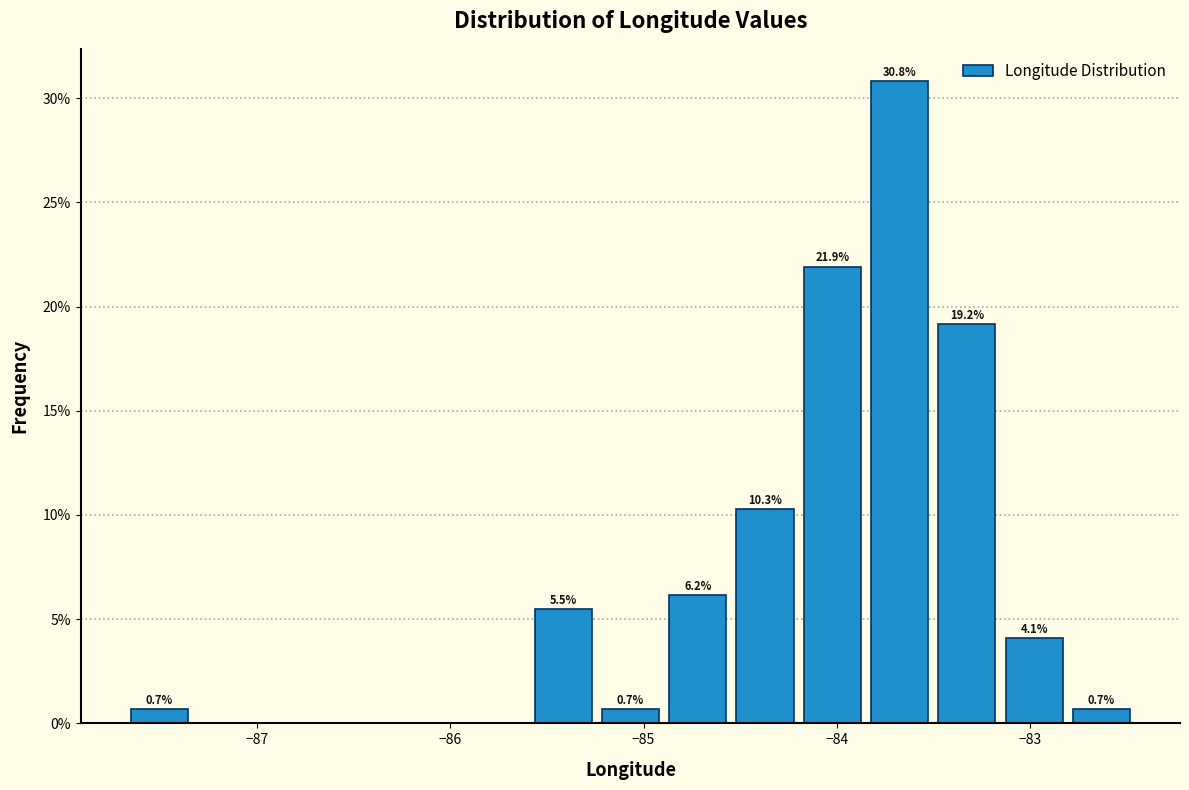

Read against the x-axis, roughly where is the centre of the tallest bar?

-83.7